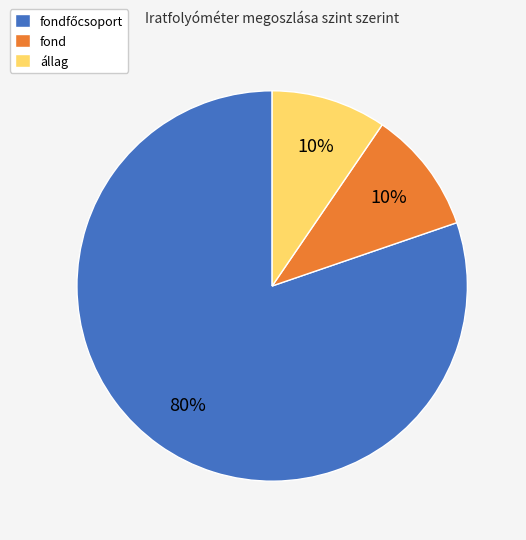

To the nearest percent, what is the average slice percentage?

33%